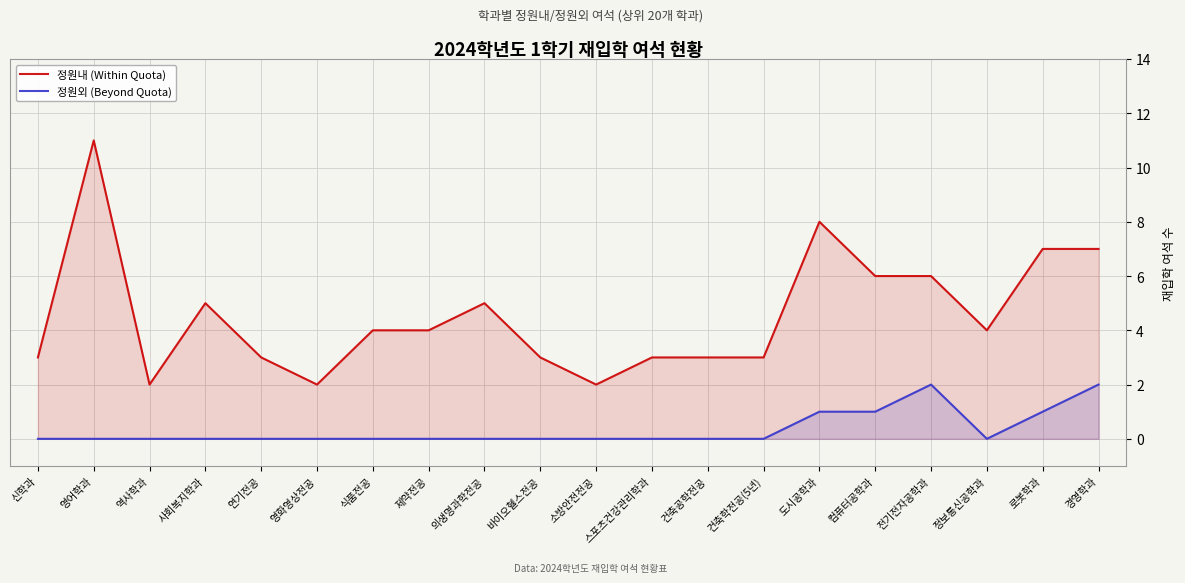

At 건축공학전공, list the series in order from smallest to largest.

정원외 (Beyond Quota), 정원내 (Within Quota)